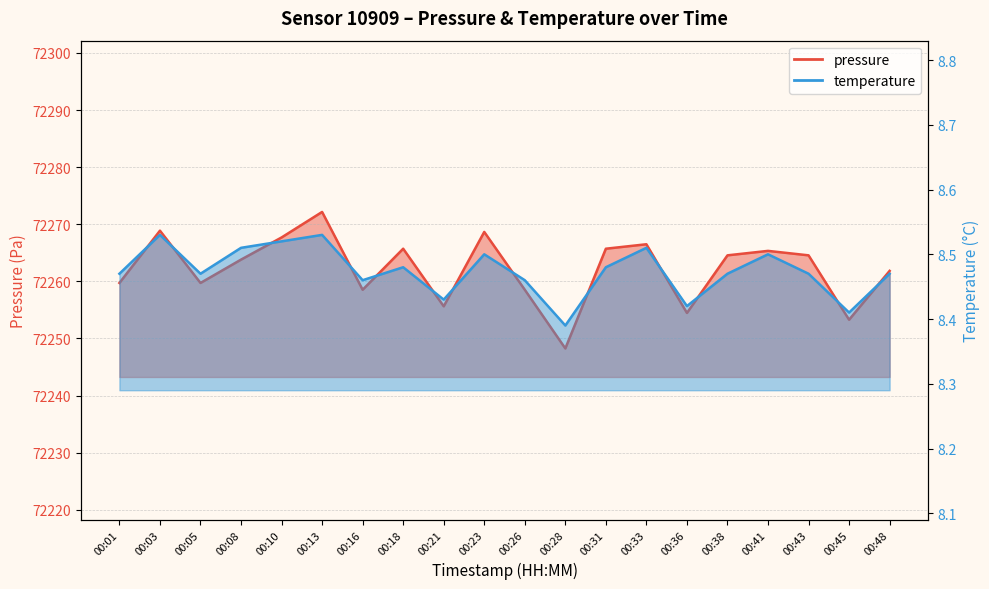

Which series has the largest total across all categories?

pressure